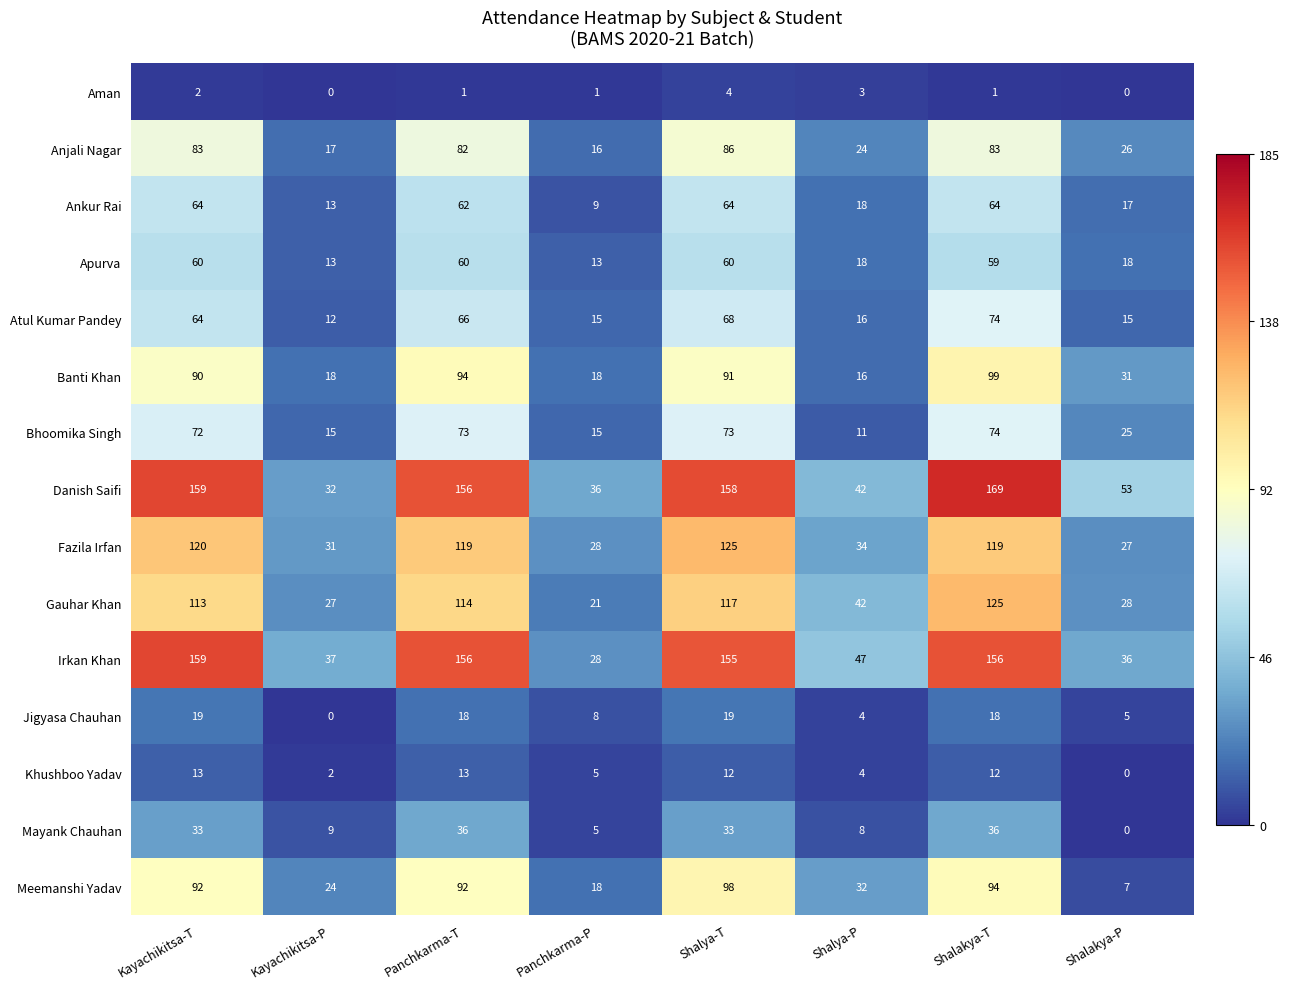

What is the difference between the highest and lowest values at Kayachikitsa-P?

37